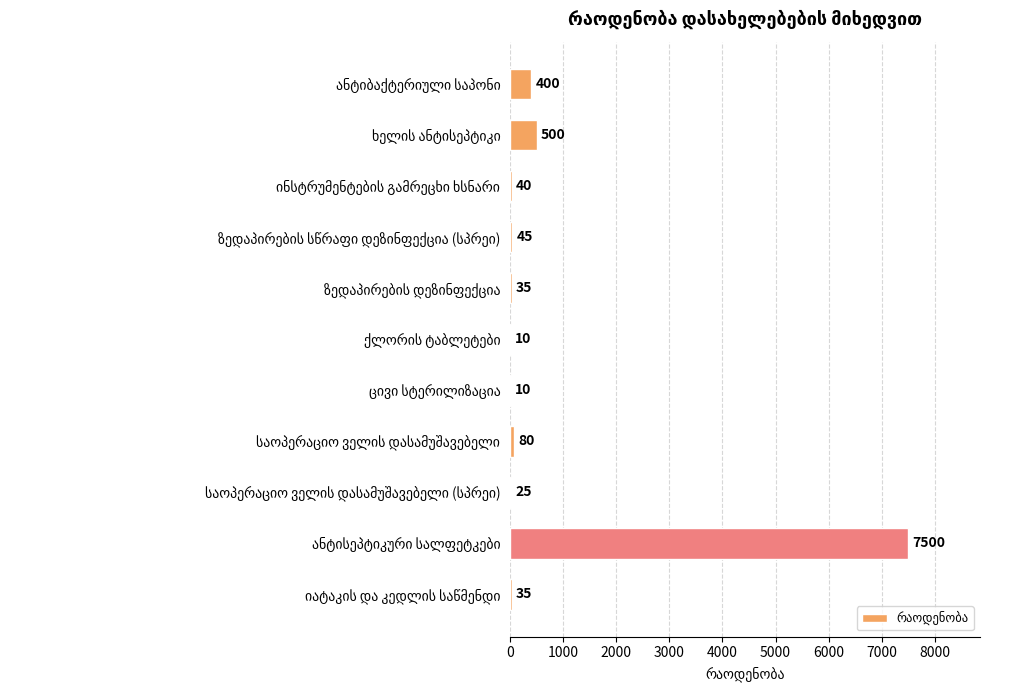

What is the sum of all values?

8680